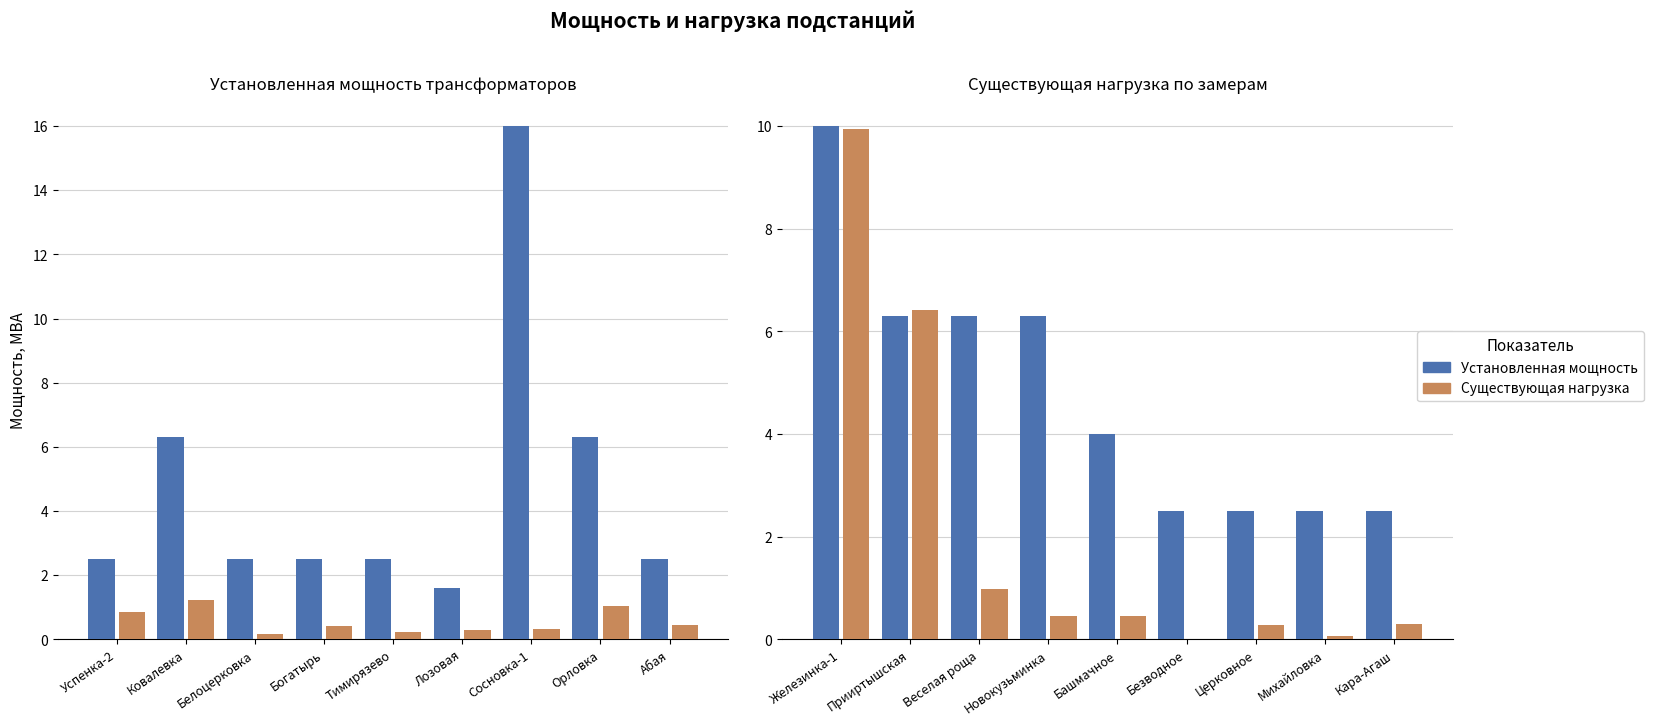

What position from the left is Кара-Агаш?

9